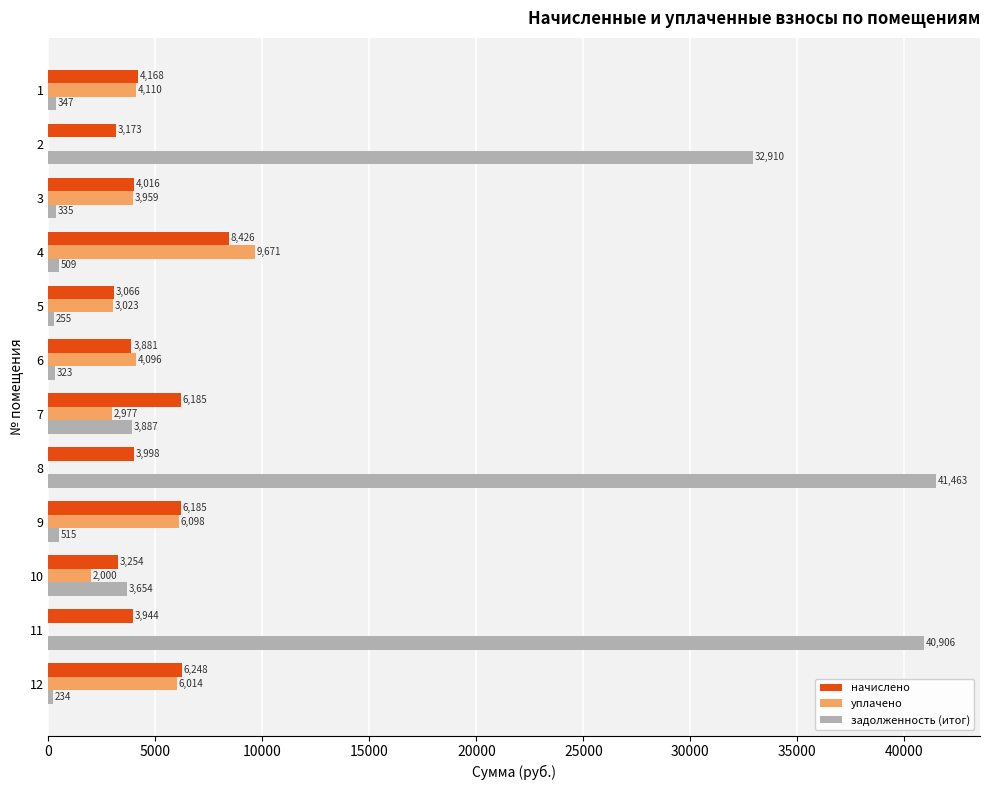

At which category is the sum across all series the highest?

8